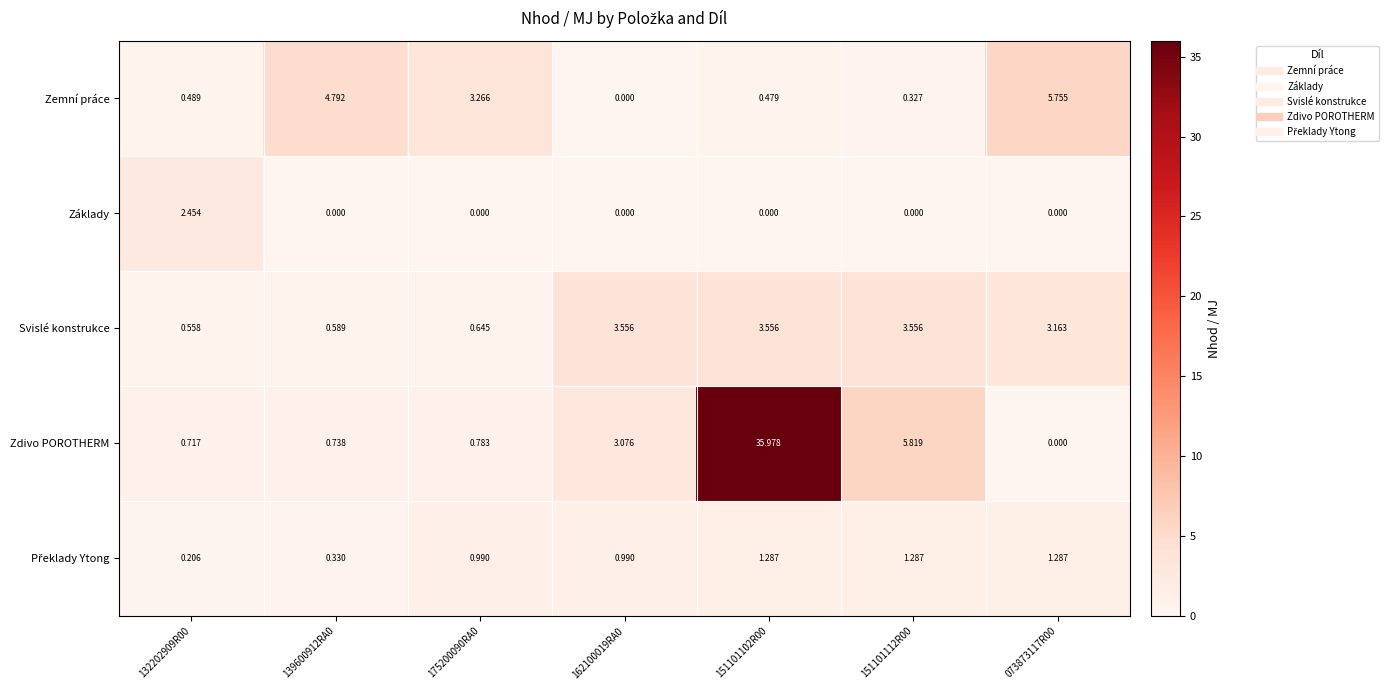

Is the value of Zemní práce at 139600912RA0 greater than the value of Svislé konstrukce at 132202909R00?

Yes